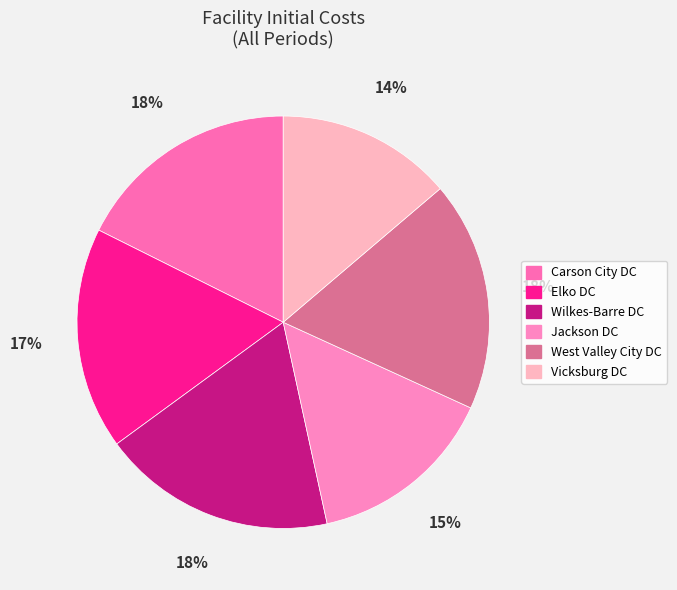

Which category has the biggest portion of the pie?

Wilkes-Barre DC